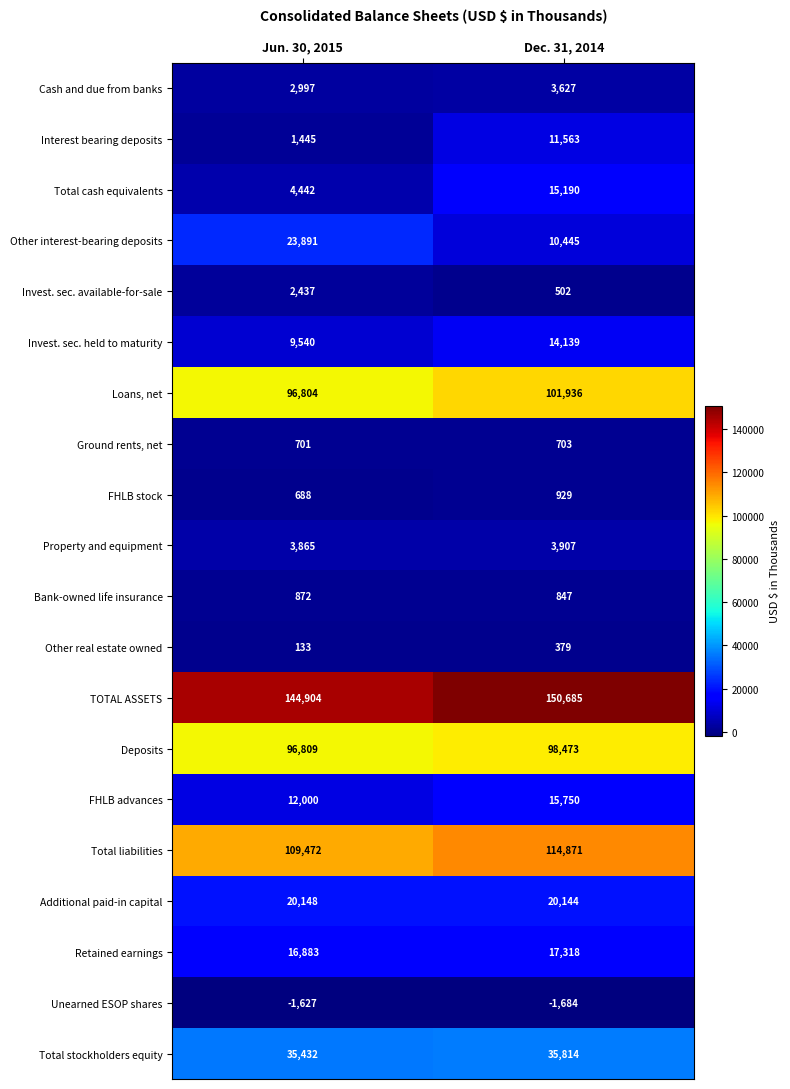

What is the greatest value displayed?

150685